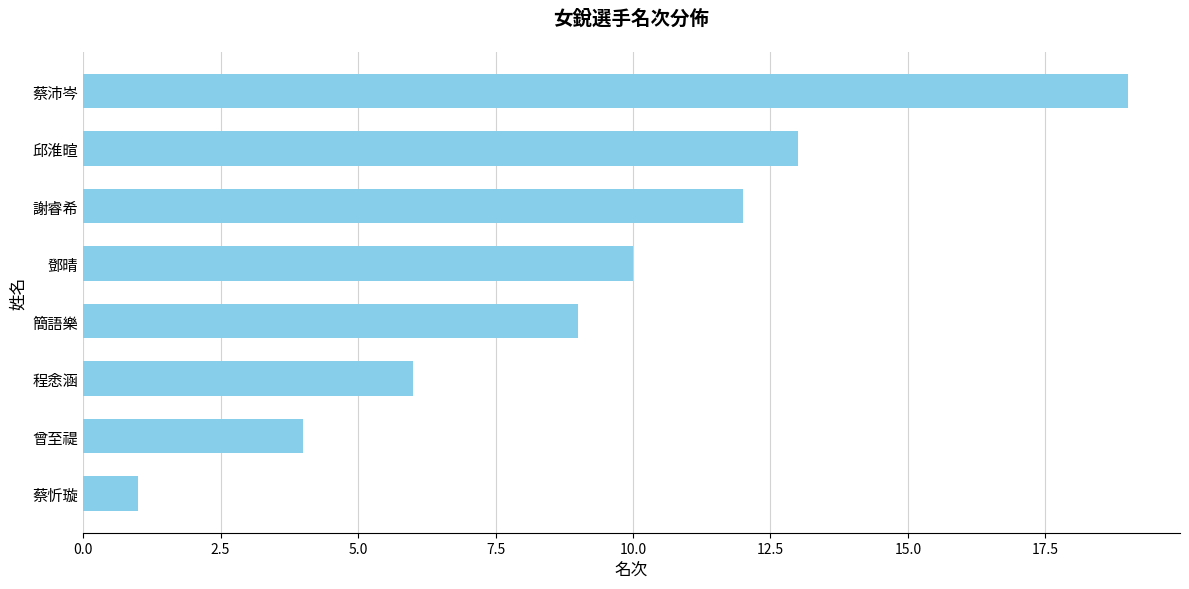

What is the maximum value shown in the chart?

19